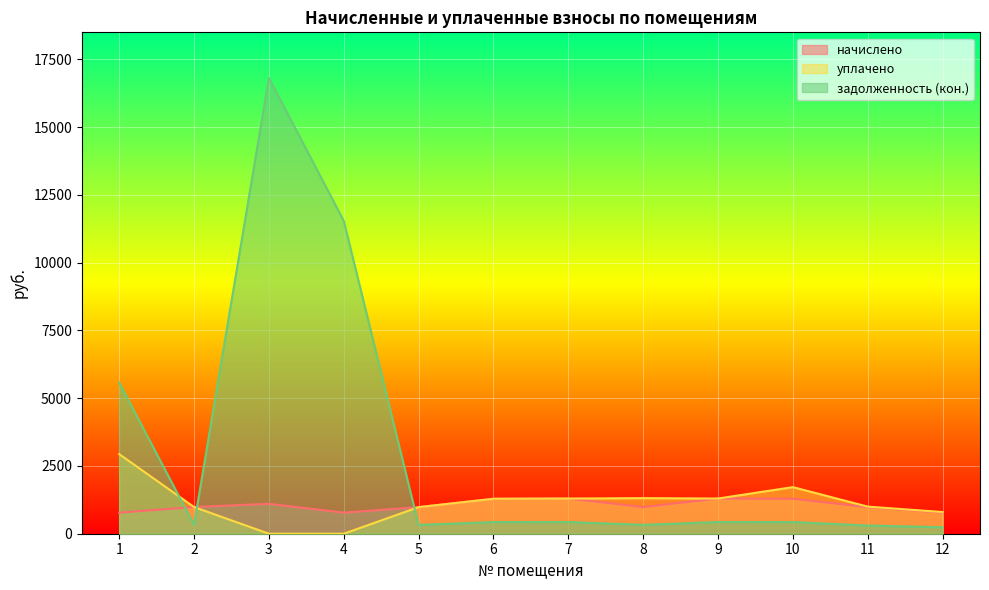

Is the value of начислено at 9 greater than the value of задолженность (кон.) at 9?

Yes